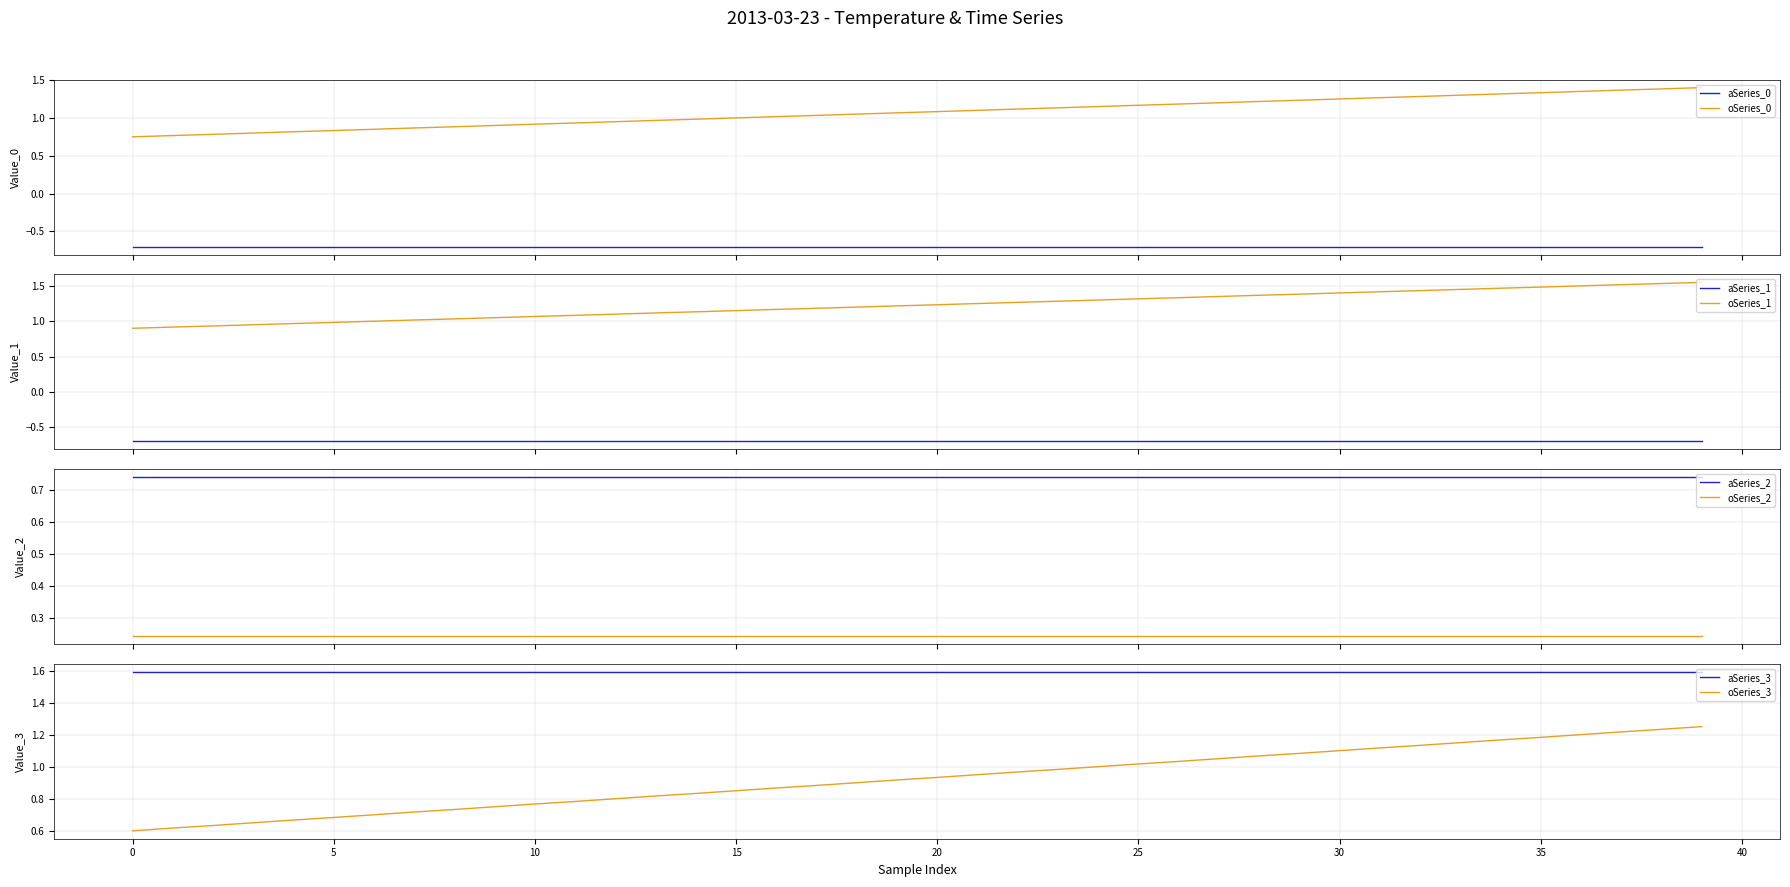

True or false: aSeries_0 and oSeries_0 intersect in this chart.

False